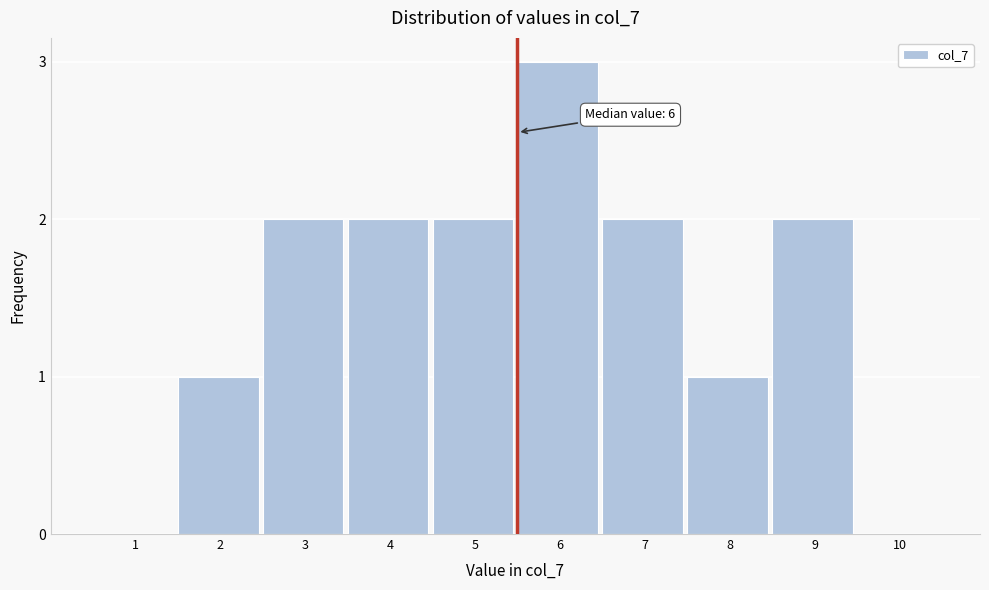

Reading right to left, list all the values displayed in this chart.

10=0	9=2	8=1	7=2	6=3	5=2	4=2	3=2	2=1	1=0